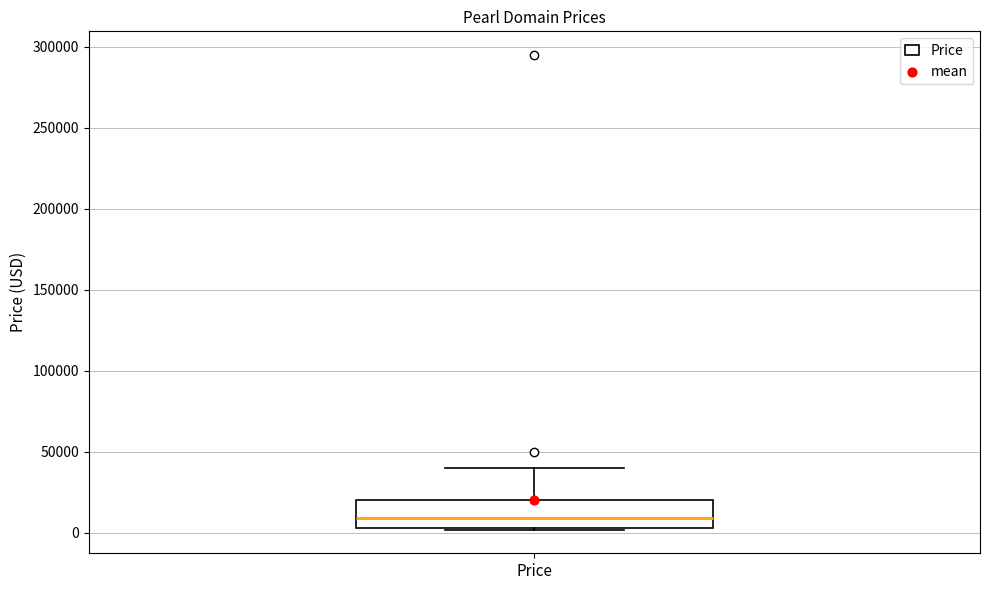

Transcribe this box plot: give where the median line is, the range the box spans, and where the two whiskers end, as read against the y-axis. The values are not printed on the chart, so give them approximately, as read against the axis.

median 10000, box 5000 to 20000, whiskers 0 to 40000